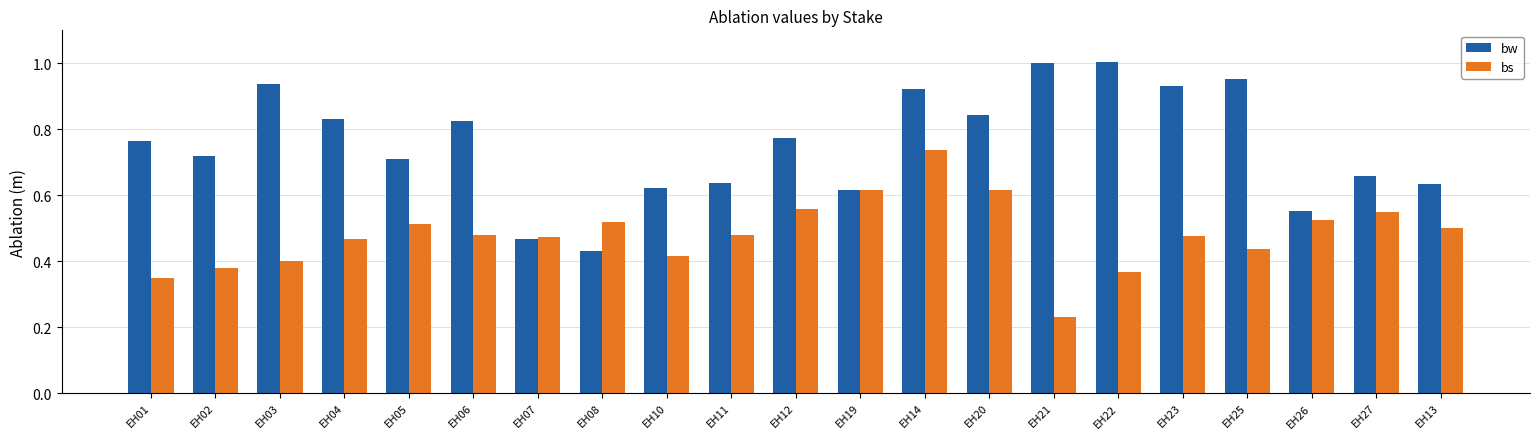

How many bars are there in each group?

2